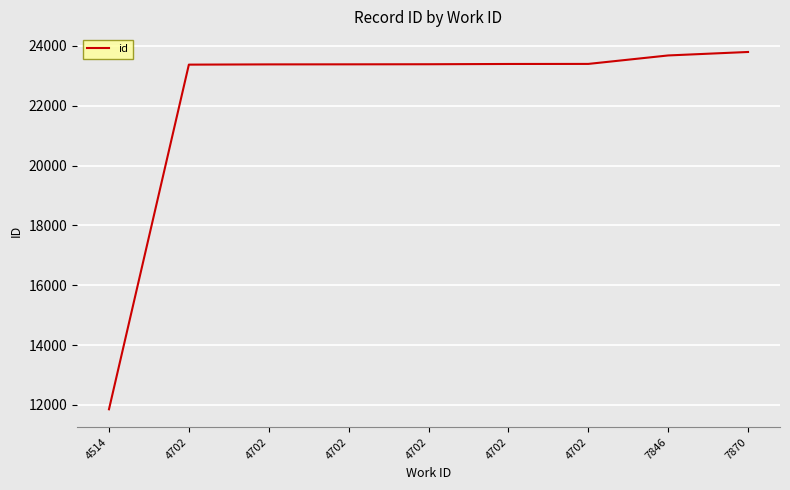

What is the difference between the second highest and minimum values?

11825